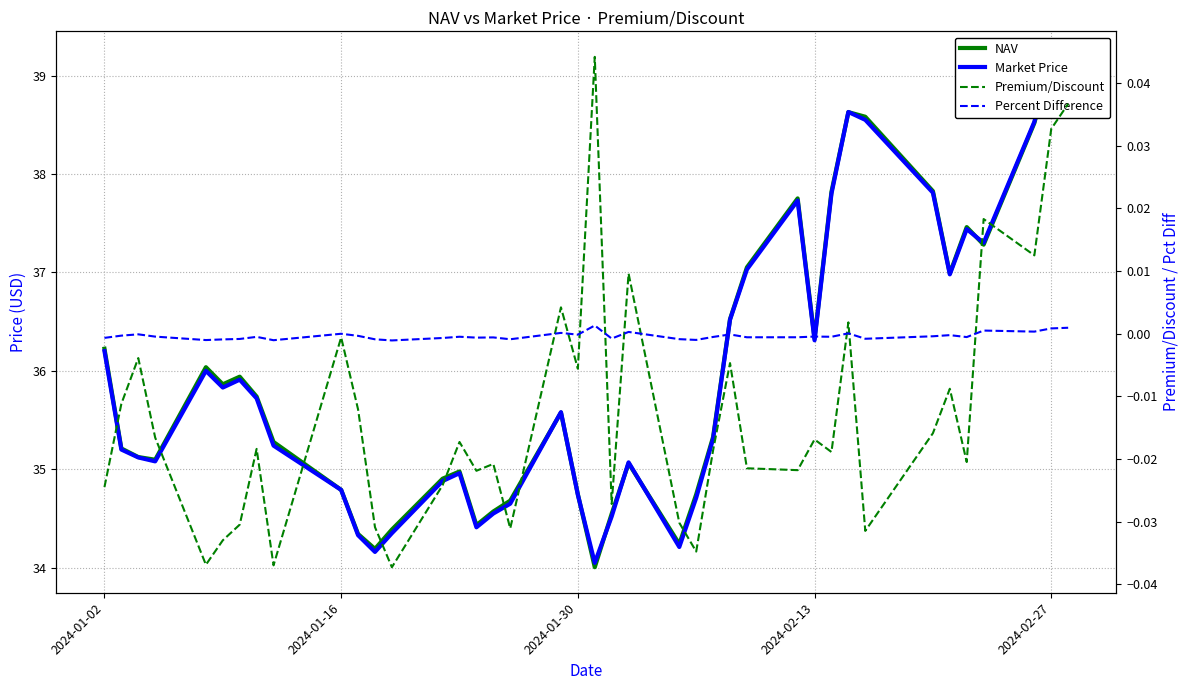

The value of Percent Difference at 2024-01-30 is -0.0. True or false?

True